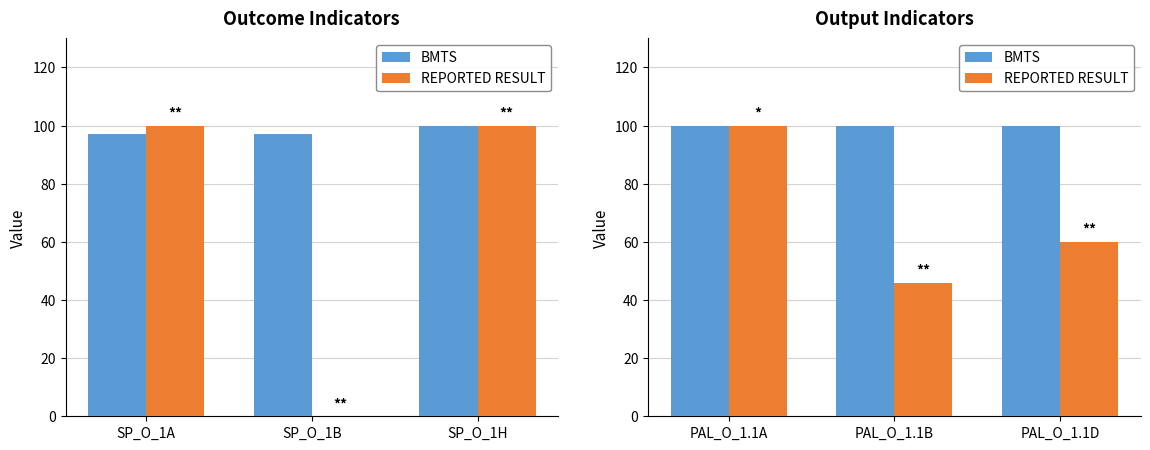

What is the difference between the maximum and minimum values in the REPORTED RESULT series?

54